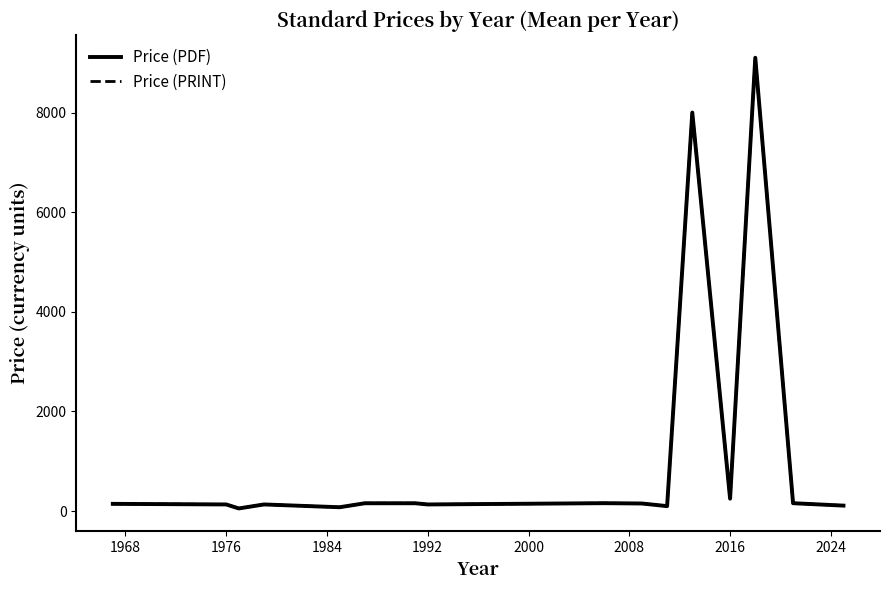

Is this an area chart (filled region under the line)?

No